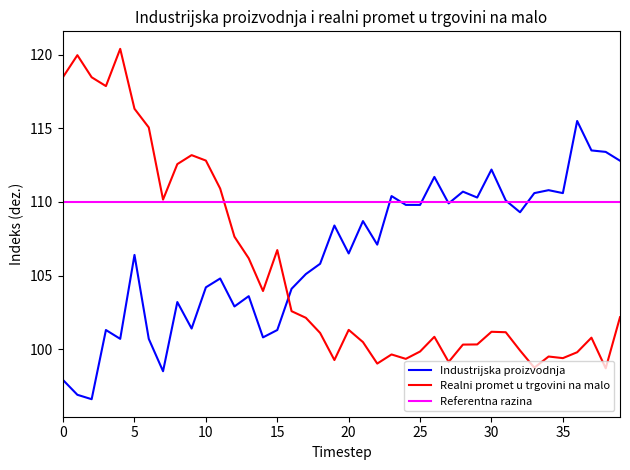

The value of Realni promet u trgovini na malo at 10 is 112.8. True or false?

True